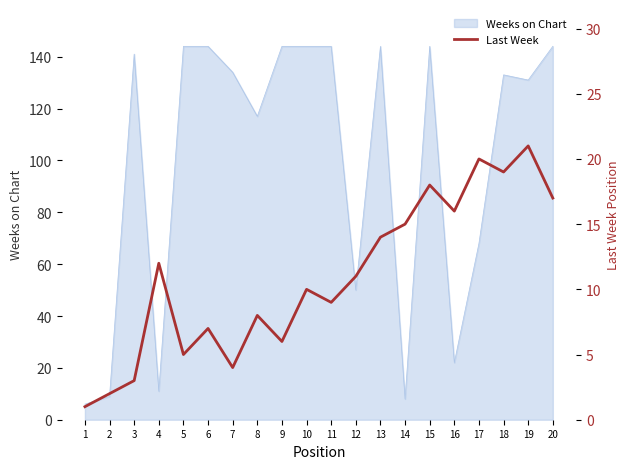

What is the value of the 4th point from the left?

12